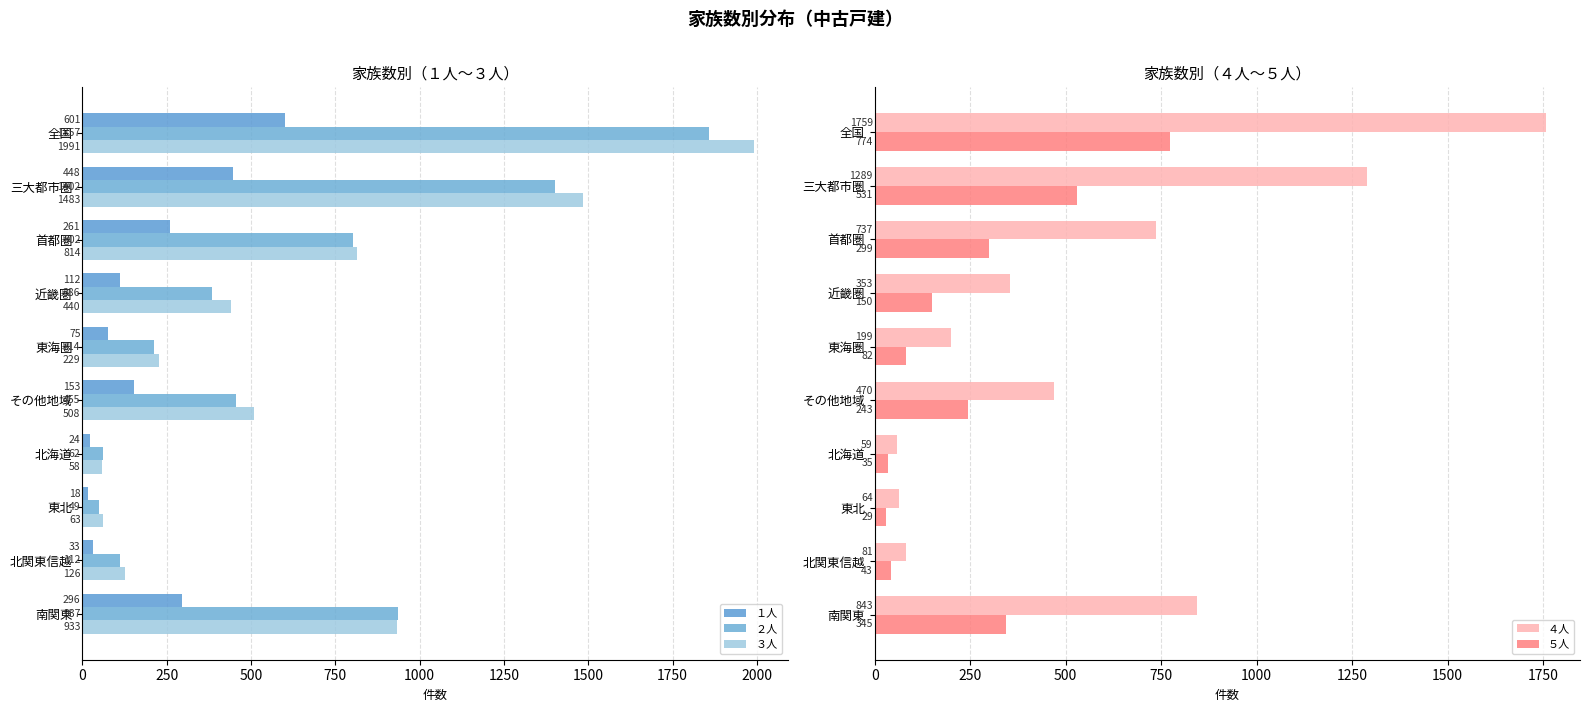

What value does the ４人 series have at 東北, to the nearest 50?

50